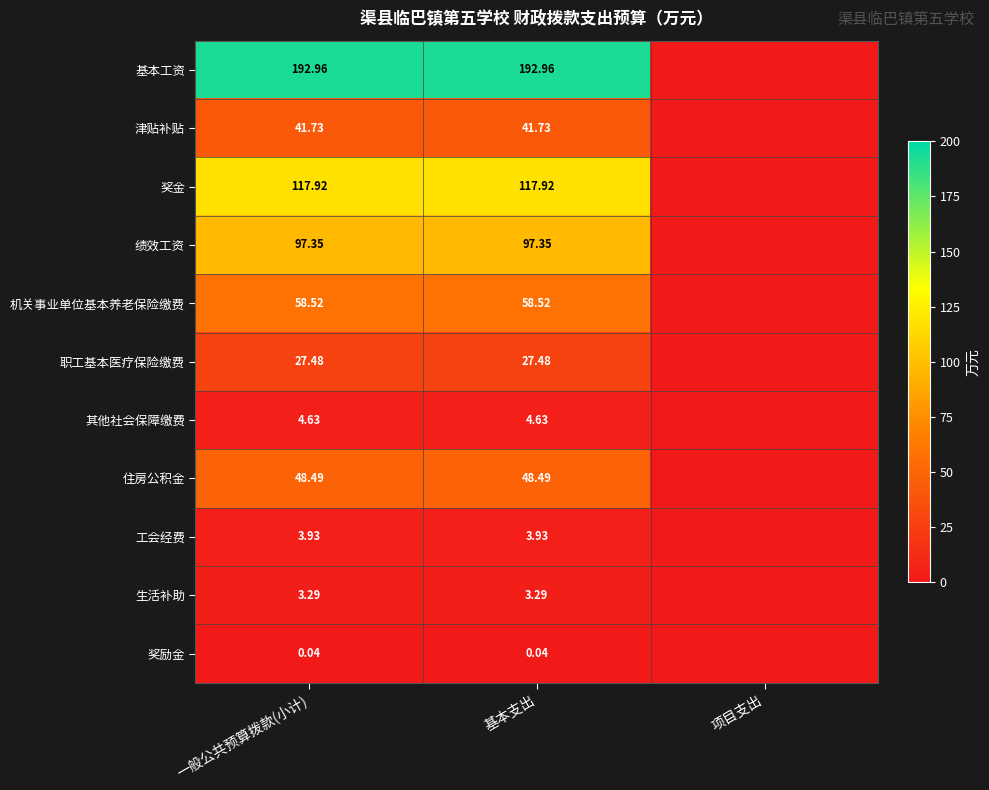

Is the value of 津贴补贴 at 一般公共预算拨款(小计) greater than the value of 机关事业单位基本养老保险缴费 at 基本支出?

No